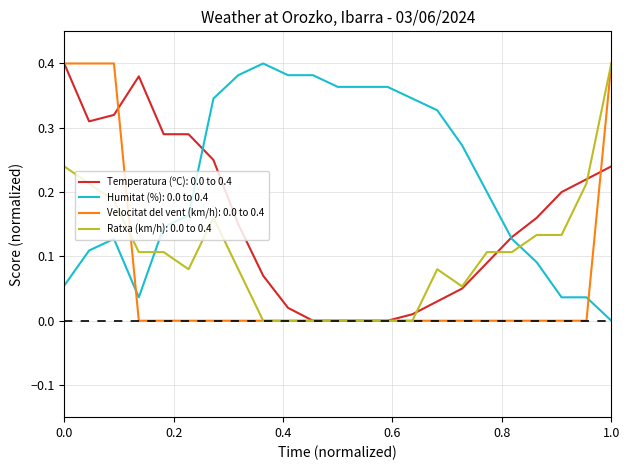

Does the chart display data point markers on the line(s)?

No